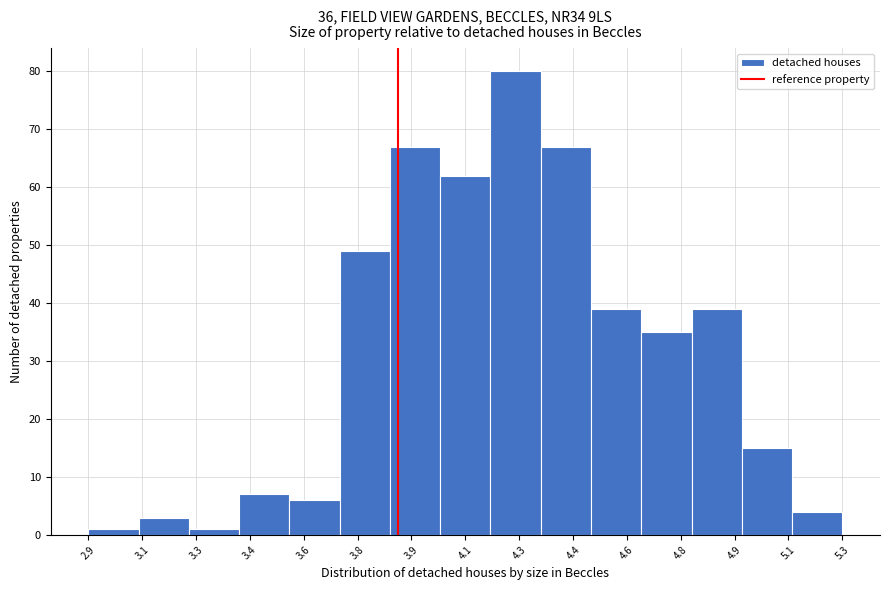

Reading left to right, transcribe all the data shown in this chart.

1	3	1	7	6	49	67	62	80	67	39	35	39	15	4